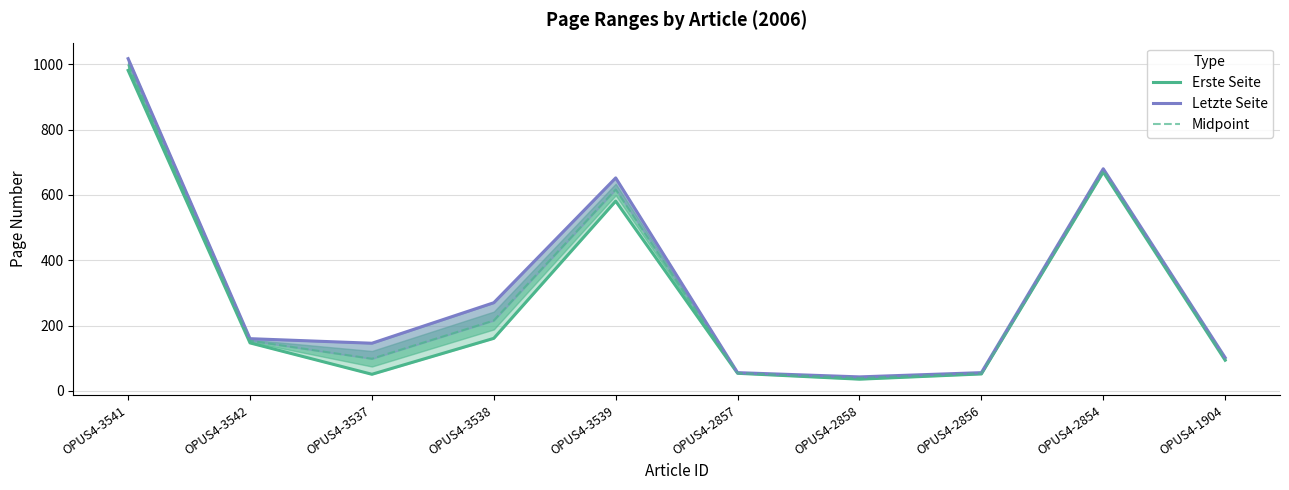

True or false: Erste Seite and Midpoint intersect in this chart.

False